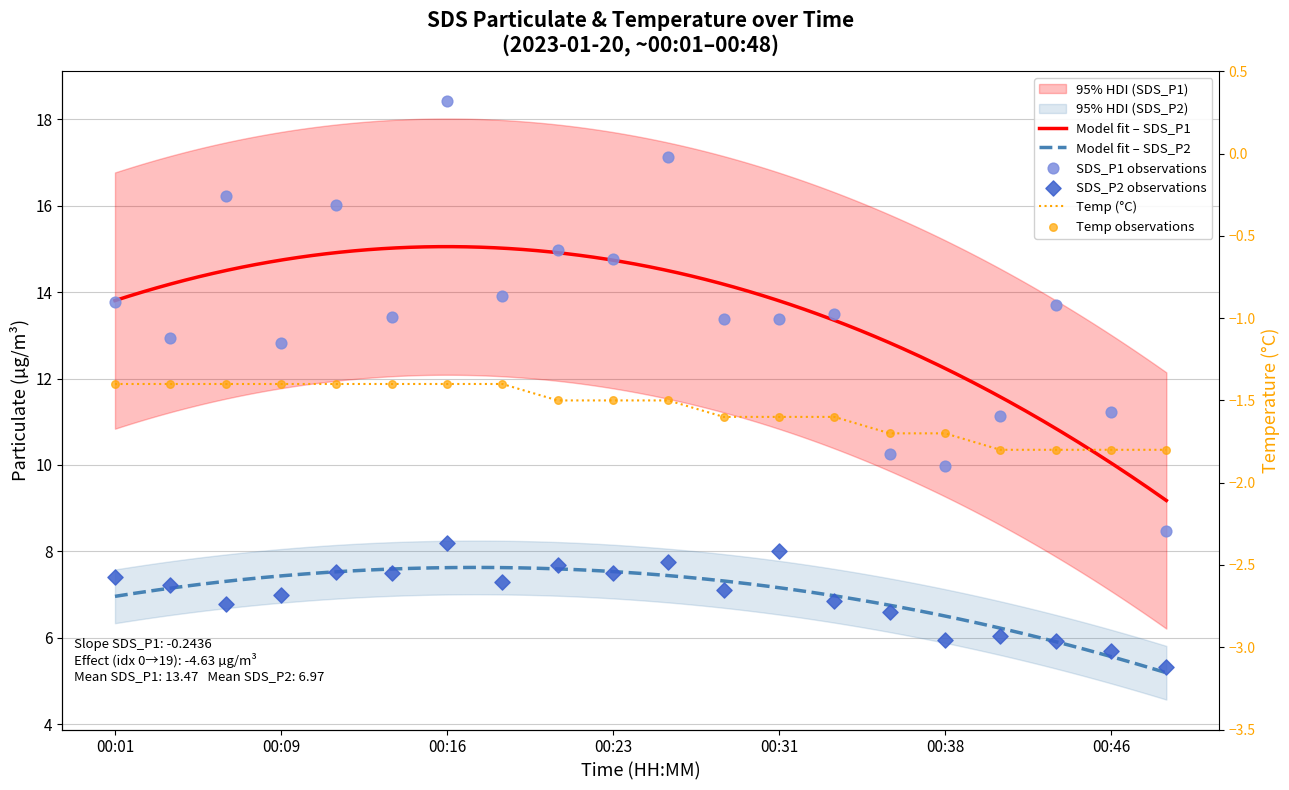

Is the value of SDS_P2 at 00:06 greater than the value of SDS_P1 at 00:38?

No